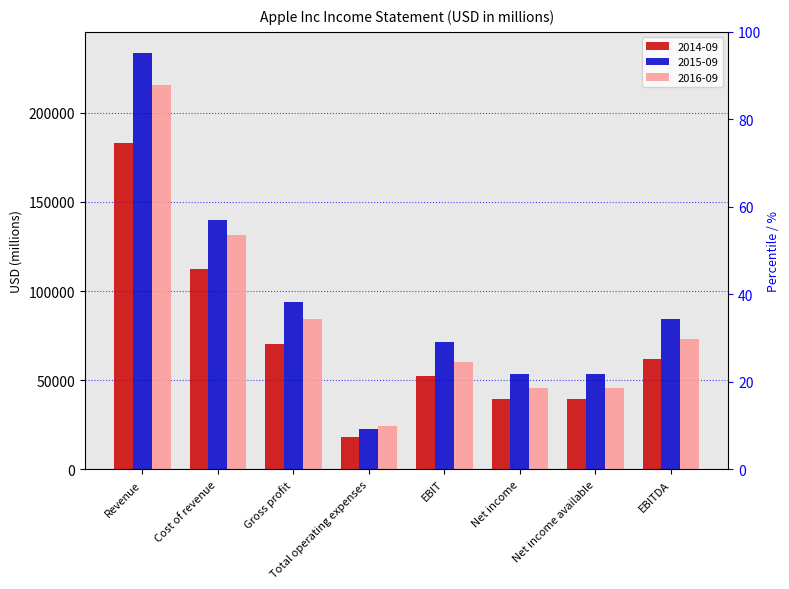

What are all the series names shown in the legend?

2014-09, 2015-09, 2016-09